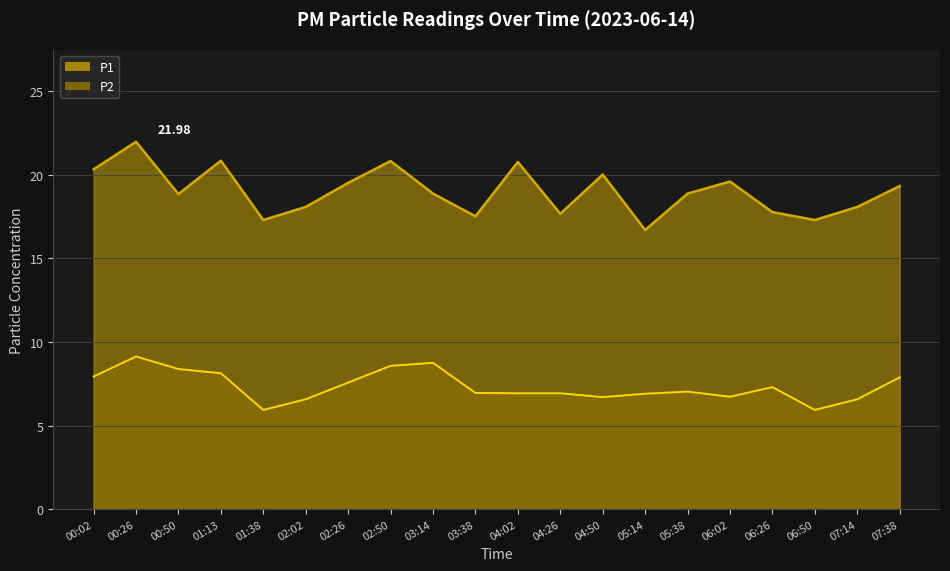

Does the chart have visible grid lines?

Yes